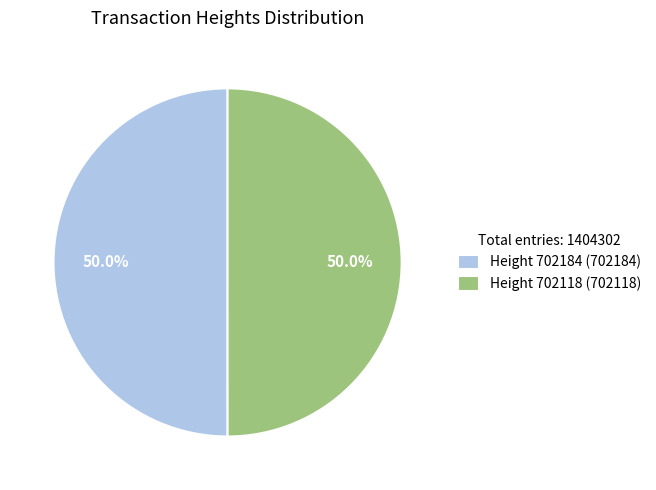

How many segments does this pie chart have?

2